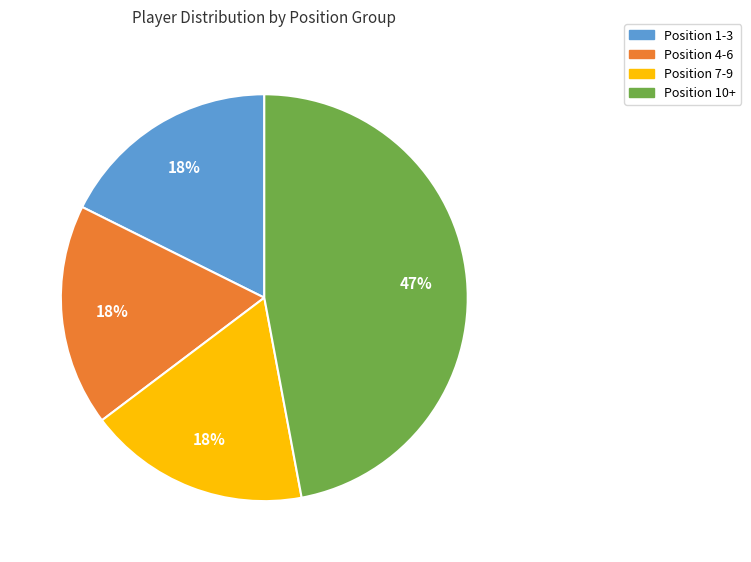

To the nearest percent, what is the average slice percentage?

25%